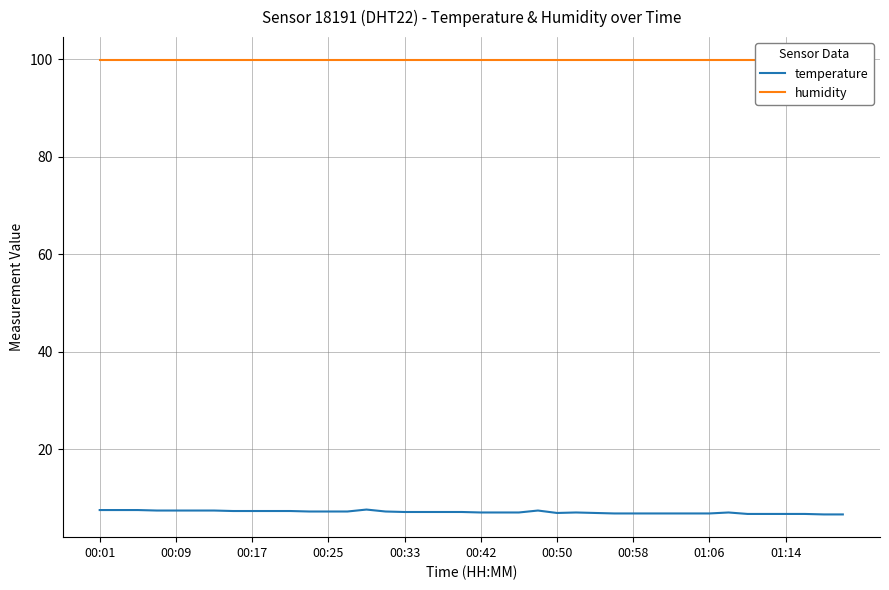

Rank the series by their average value, from lowest to highest.

temperature, humidity